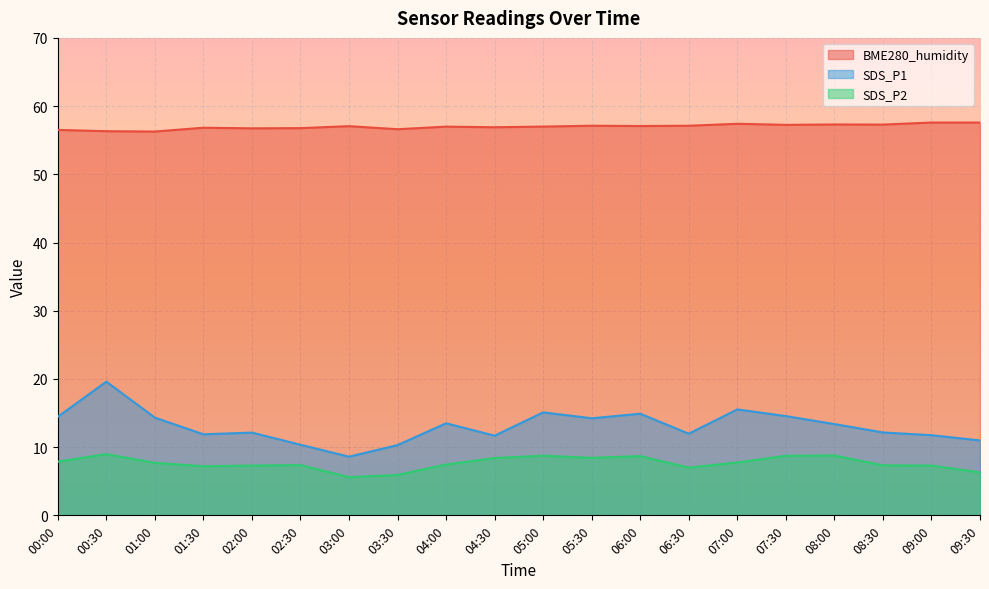

How many distinct data groups are displayed?

3